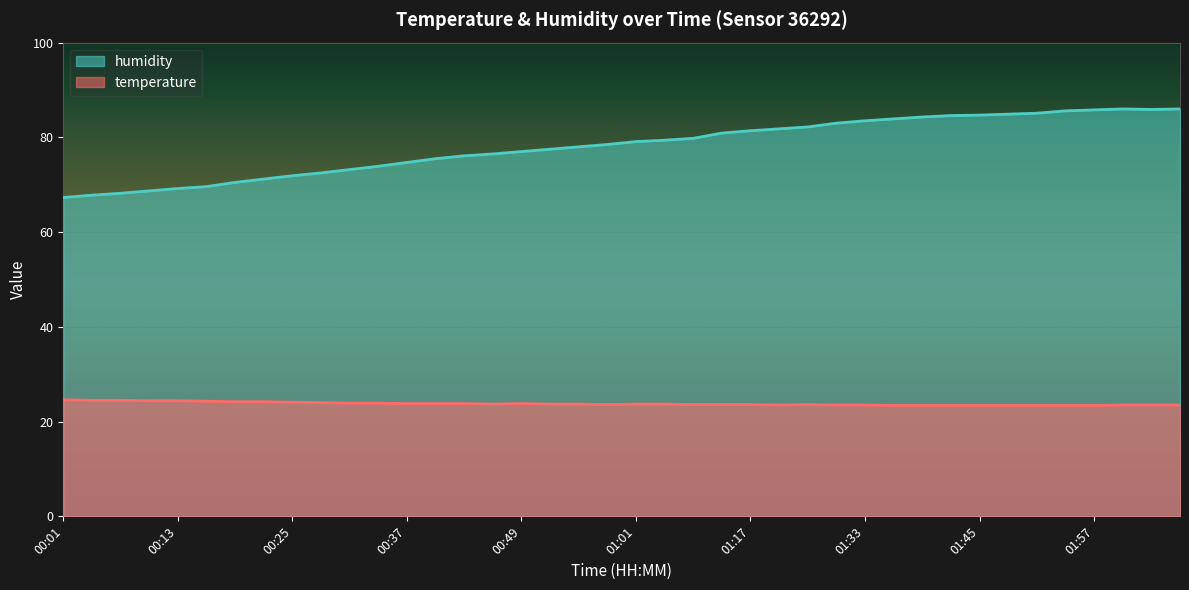

Which label corresponds to the smallest value in the chart?

01:36